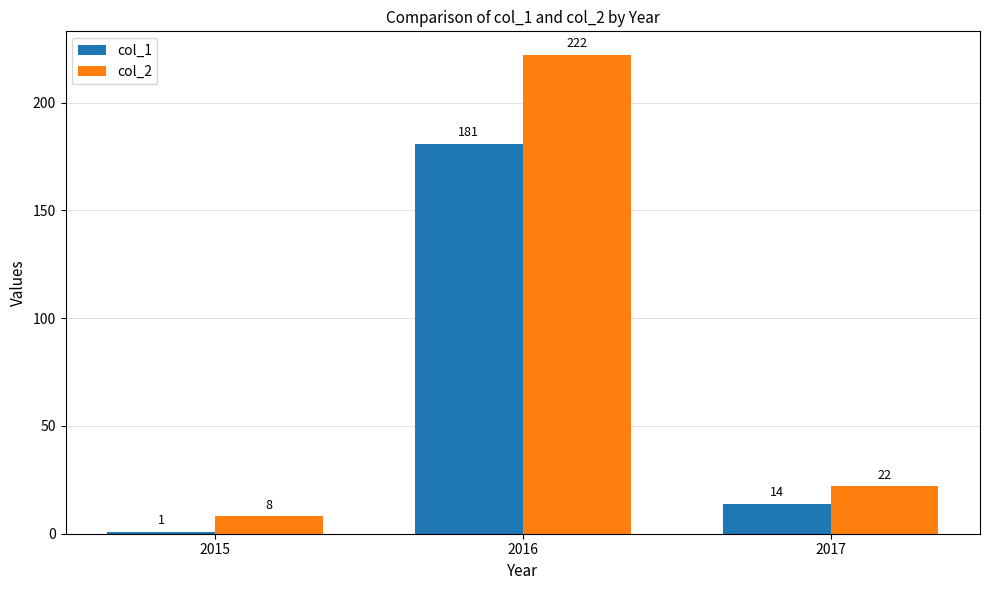

What are all the series names shown in the legend?

col_1, col_2